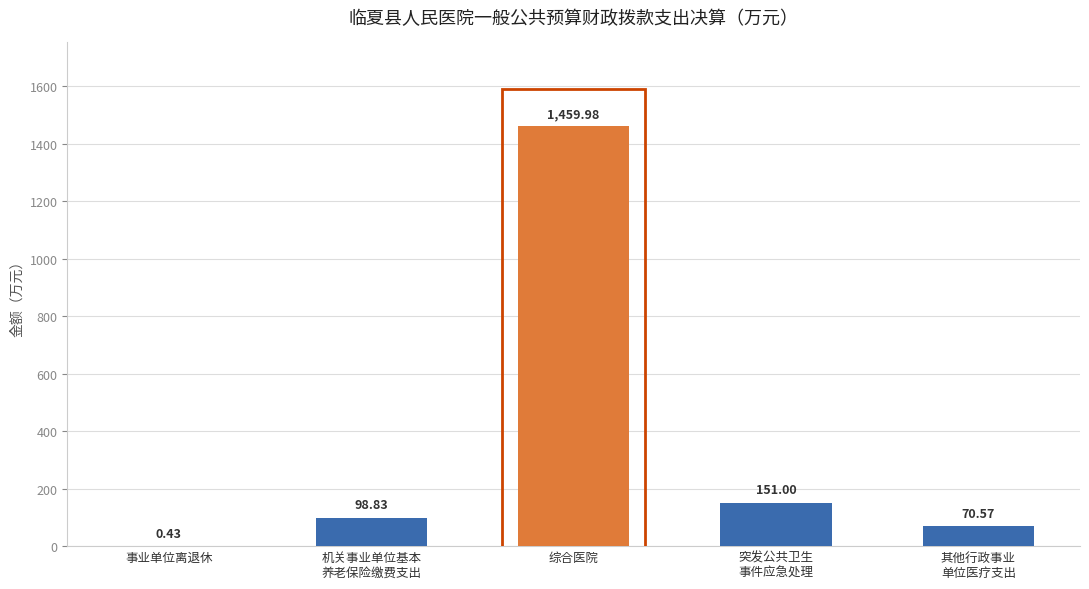

What is the sum of all values?

1780.8